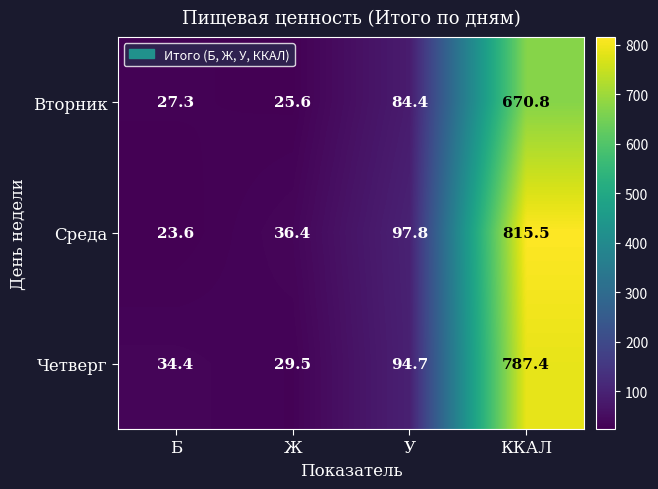

How many series are shown in this chart?

3